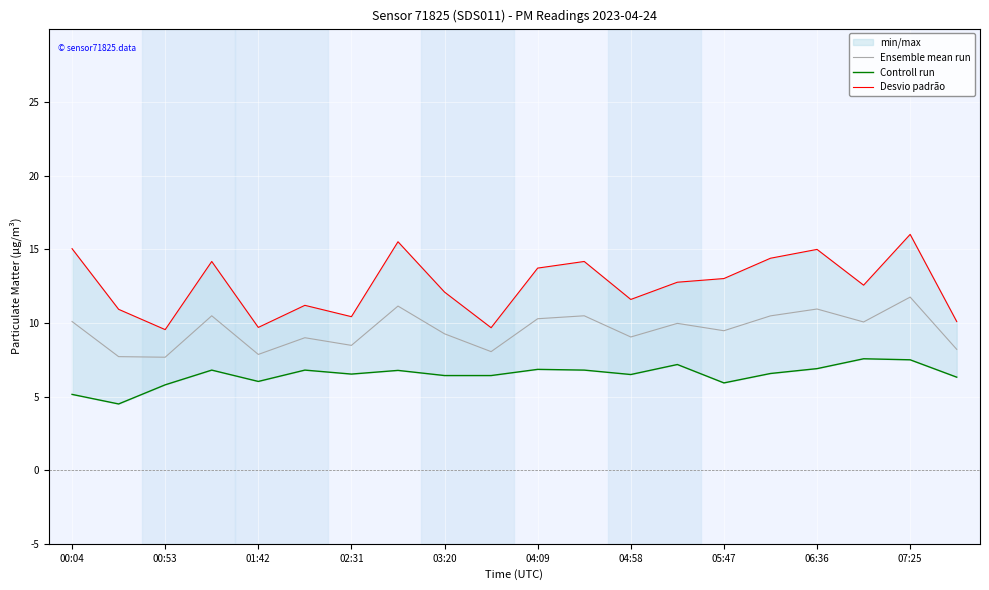

True or false: Desvio padrão has a value of 19.5 at 13.

False